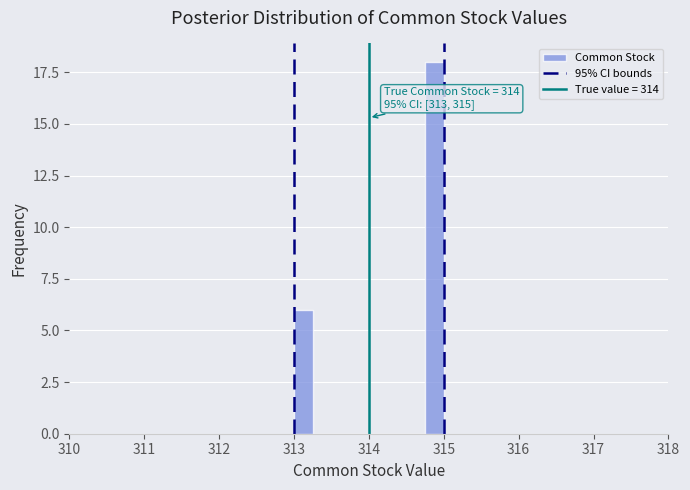

Read against the x-axis, roughly where is the centre of the tallest bar?

314.9